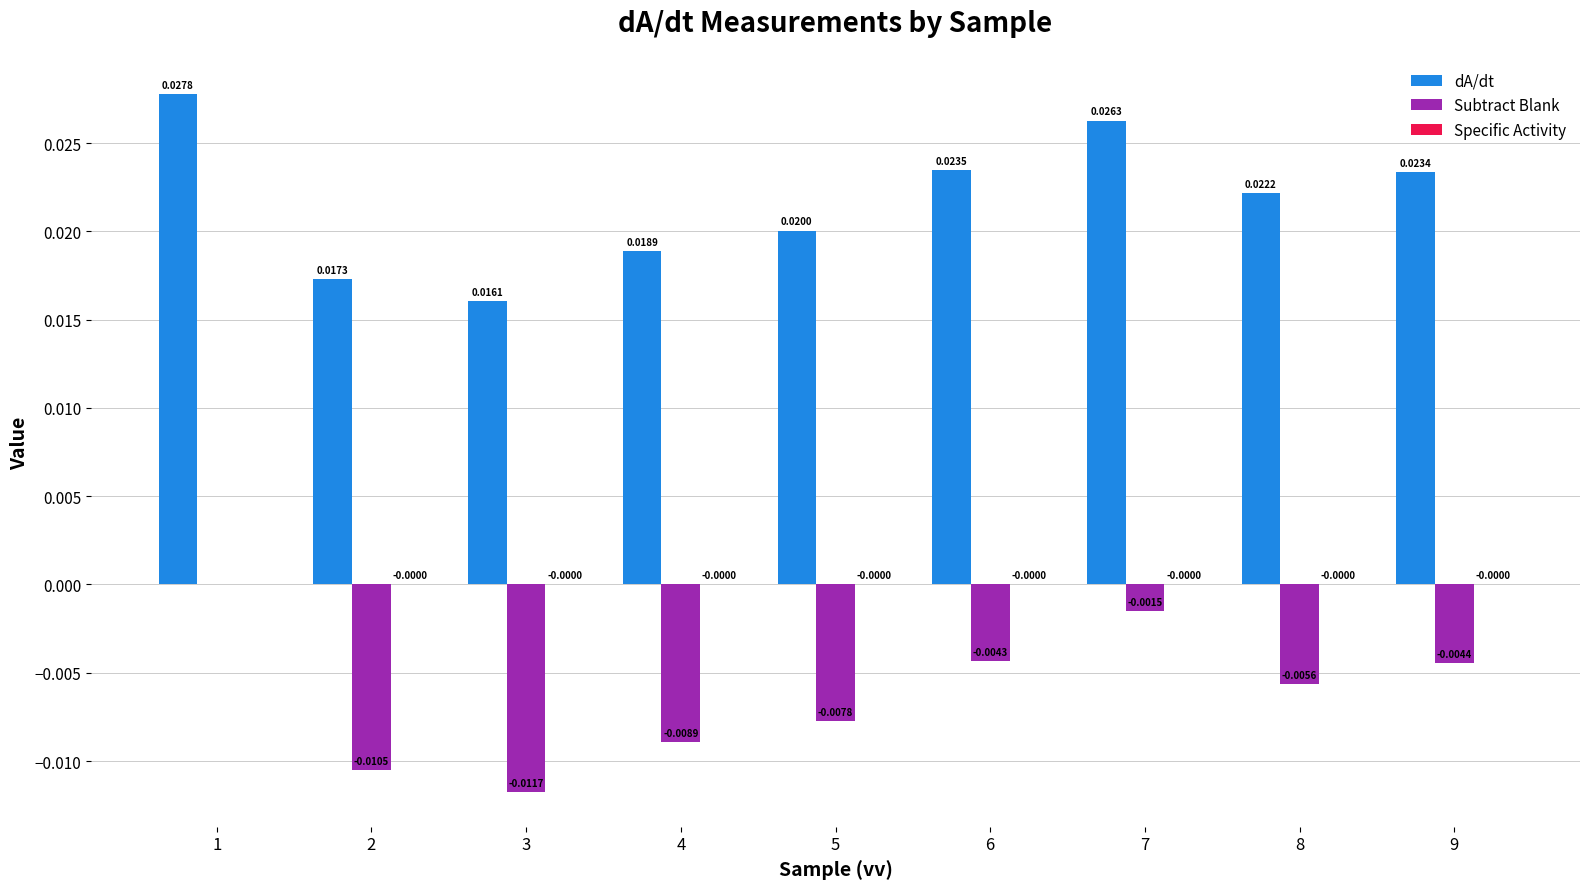

Which series has the largest total across all categories?

dA/dt